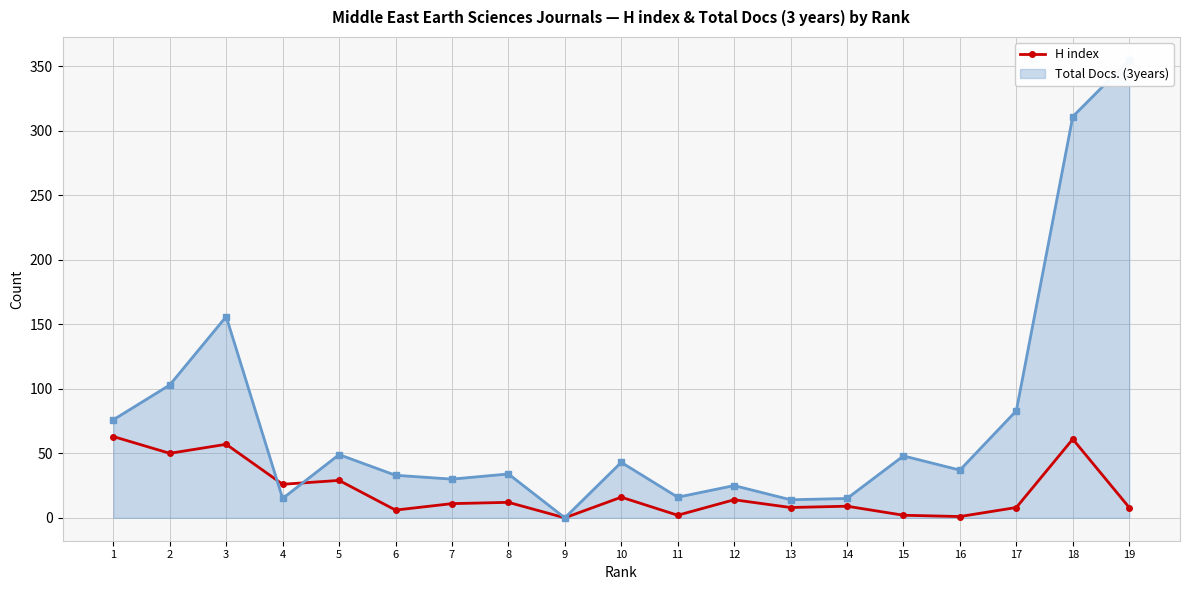

How many points are higher than both their immediate neighbors (excluding endpoints)?

7